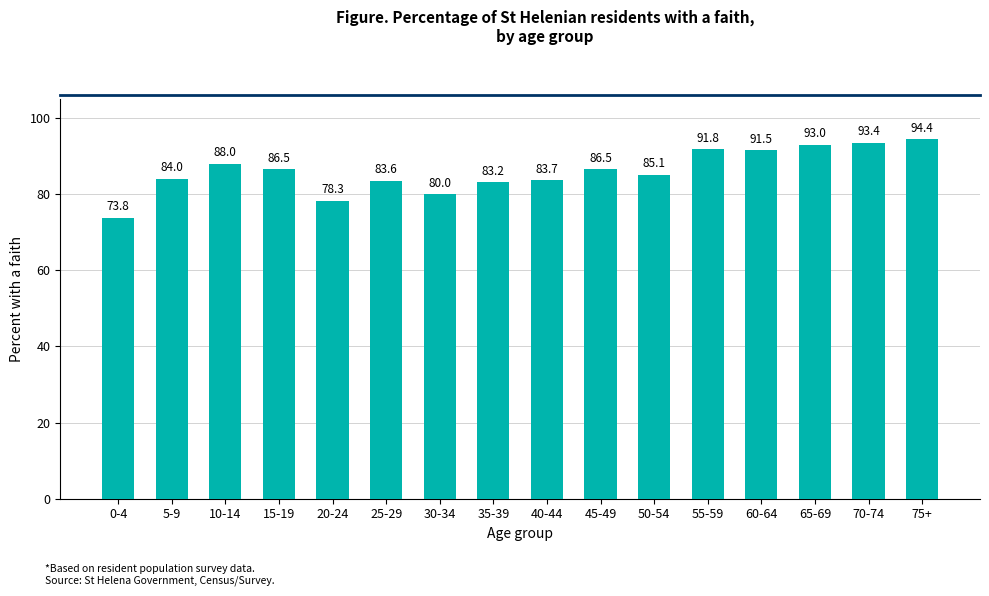

The value at 30-34 is 80.0. True or false?

True